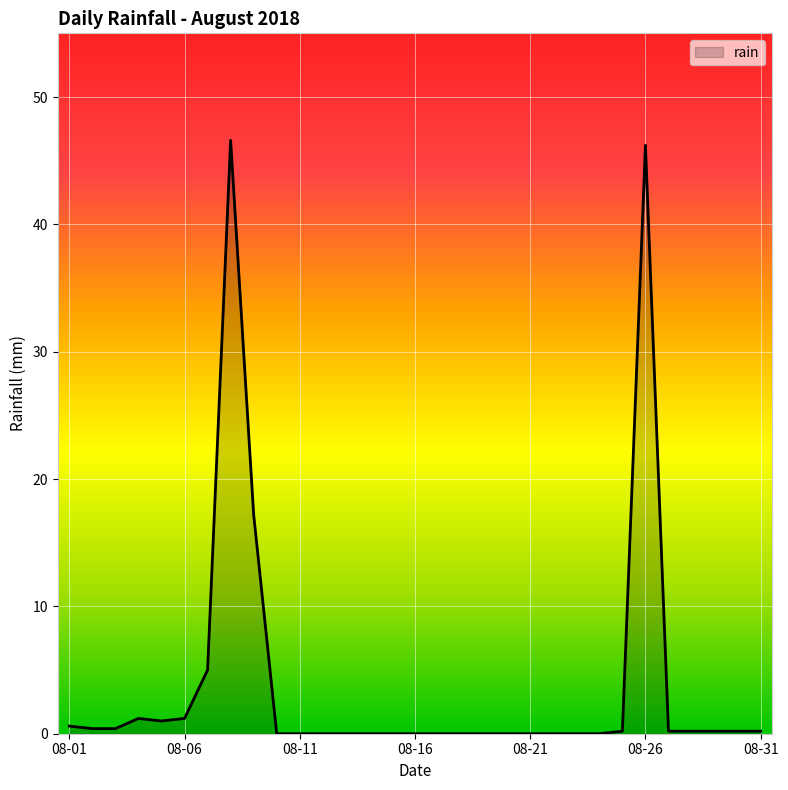

How many lines are shown in the chart?

1